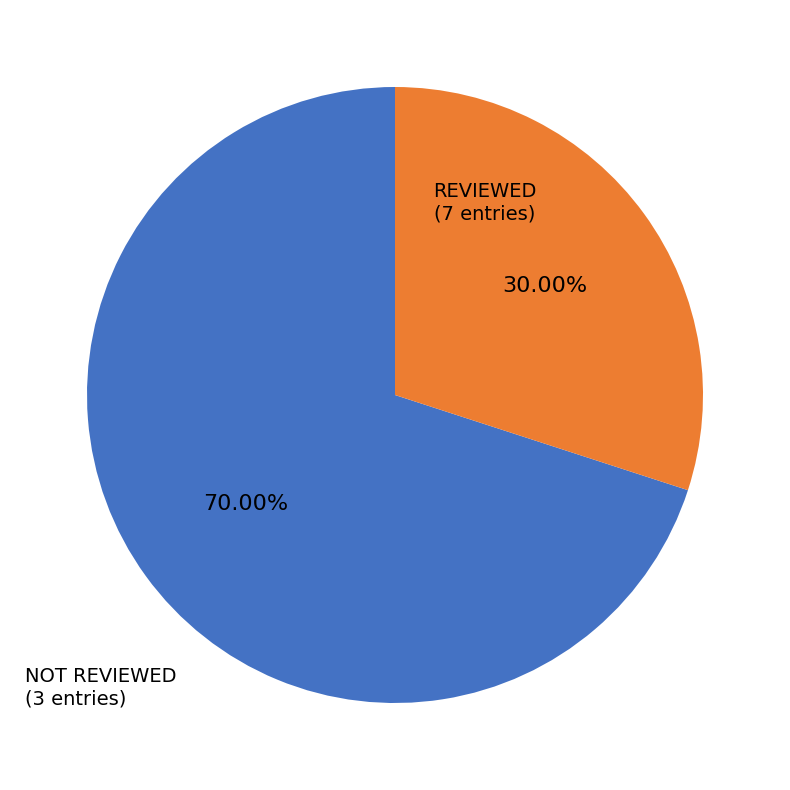

Is there any slice that represents more than half of the pie?

Yes